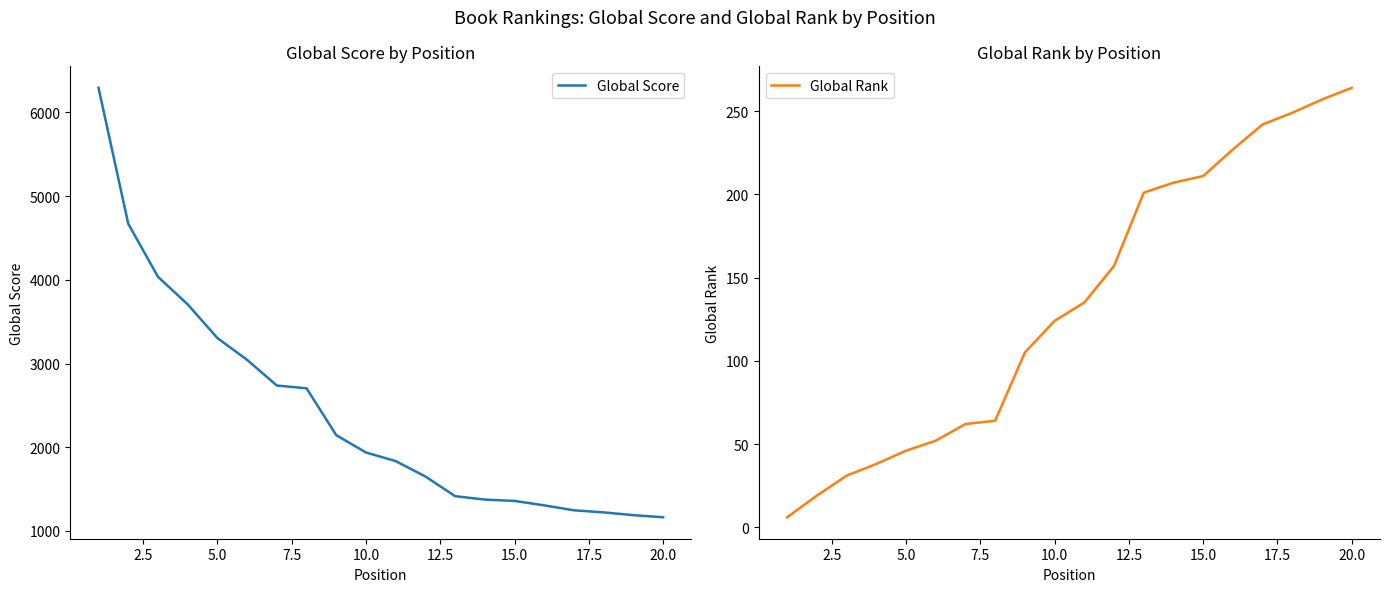

What is the maximum value for Global Score?

6295